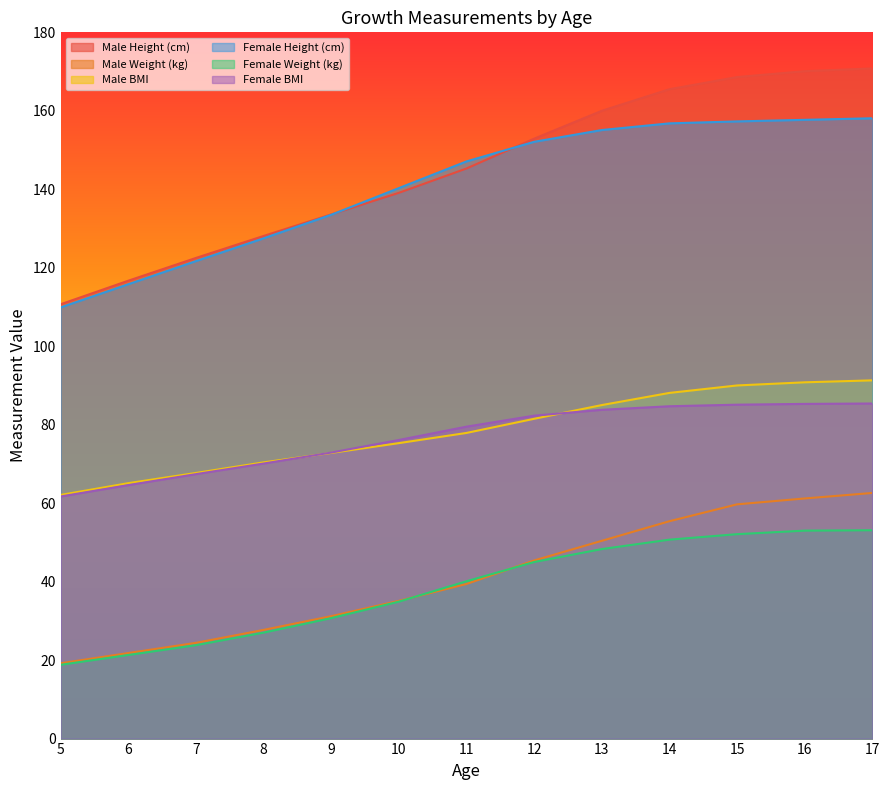

Between 5 and 7, which series saw the biggest shift?

Male Height (cm)